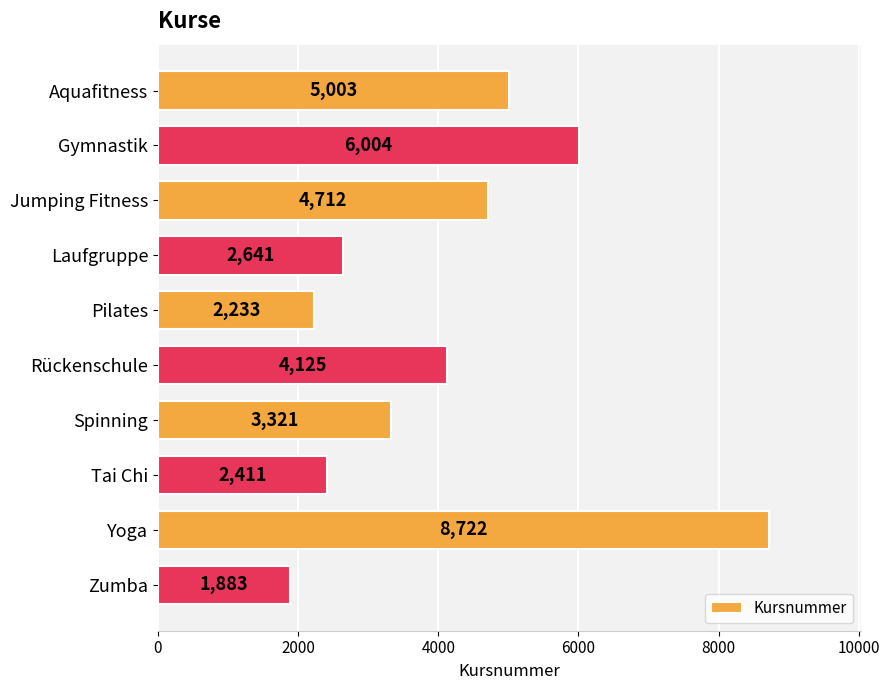

Rank the categories by value from lowest to highest.

Zumba, Pilates, Tai Chi, Laufgruppe, Spinning, Rückenschule, Jumping Fitness, Aquafitness, Gymnastik, Yoga